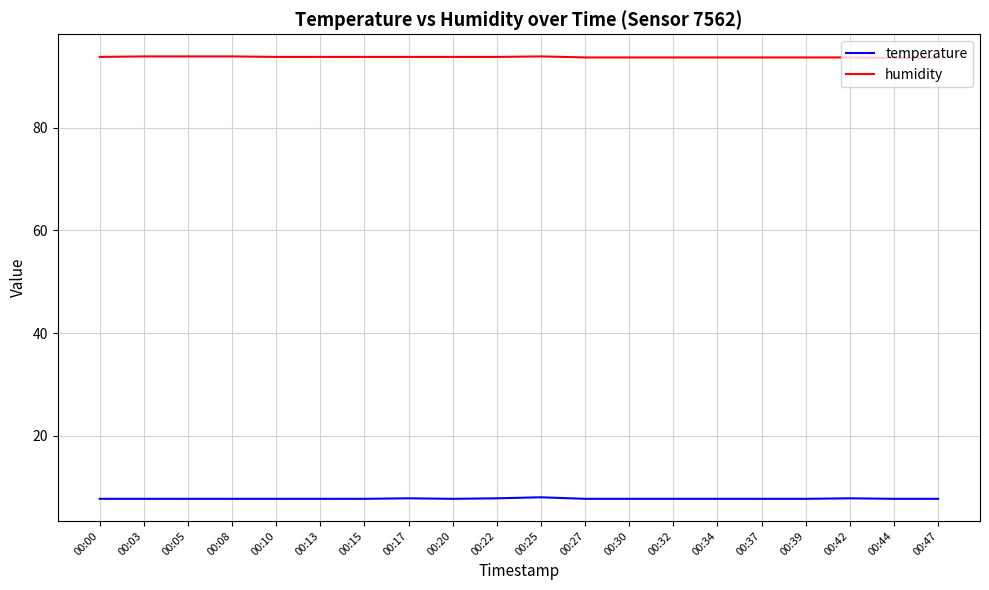

What is the spread (max minus min) of values at 00:27?

86.0